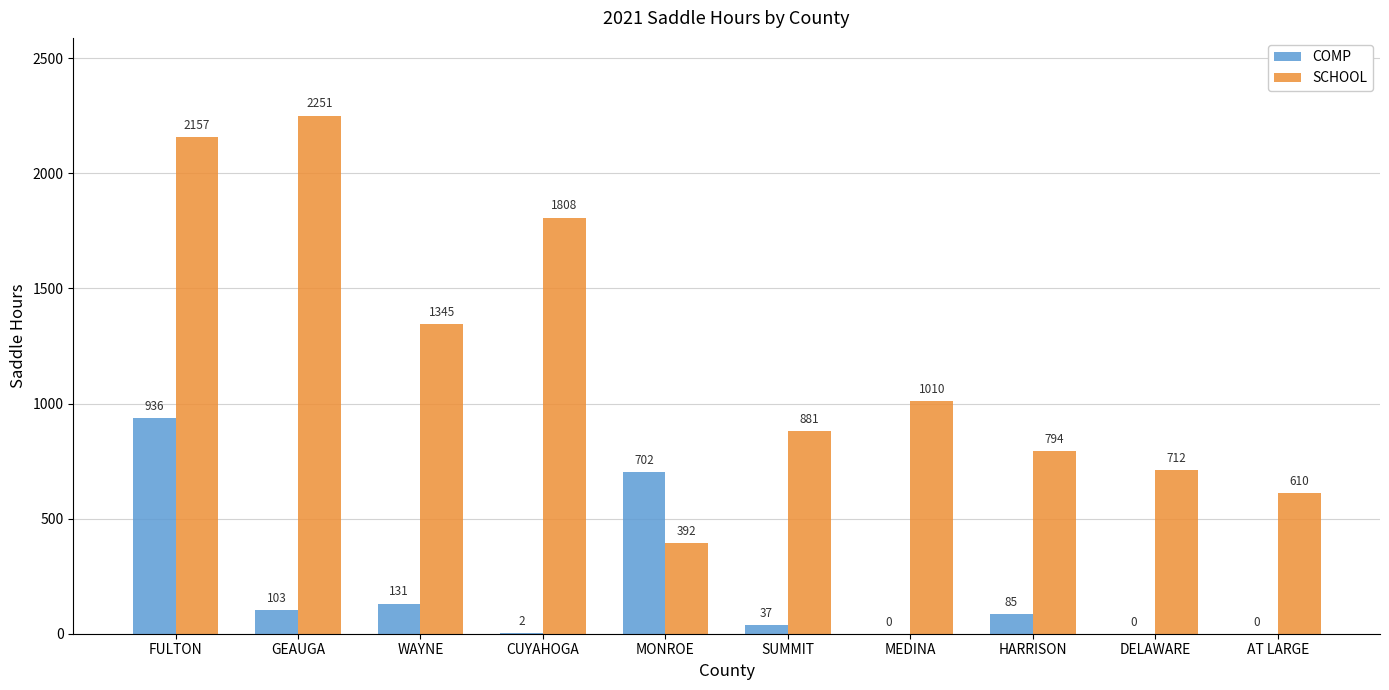

Is it true that SCHOOL equals 881 at SUMMIT?

True